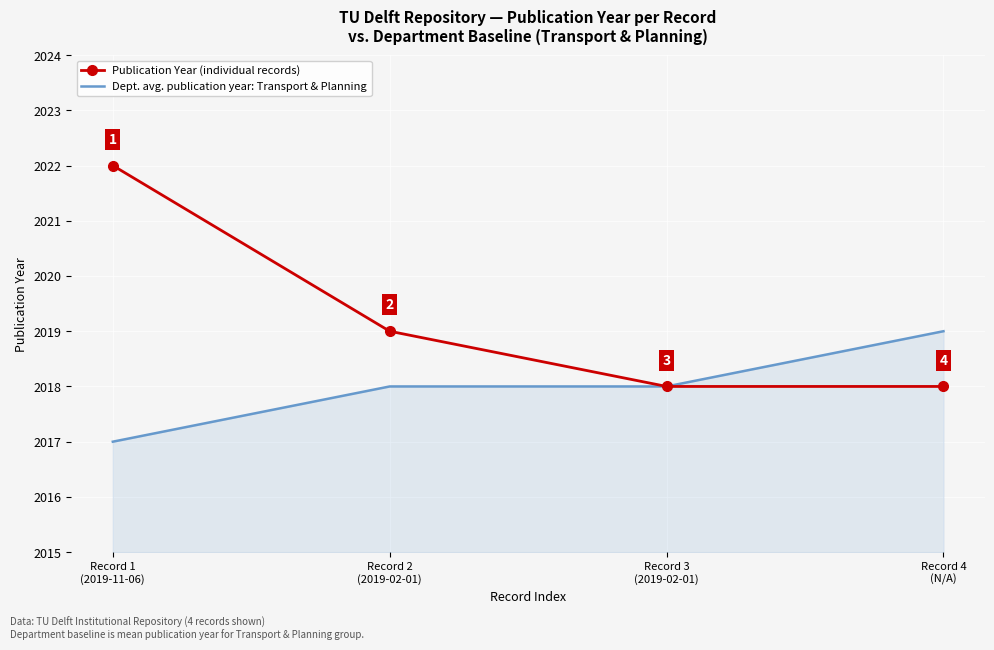

What are all the series names shown in the legend?

Publication Year (individual records), Dept. avg. publication year: Transport & Planning